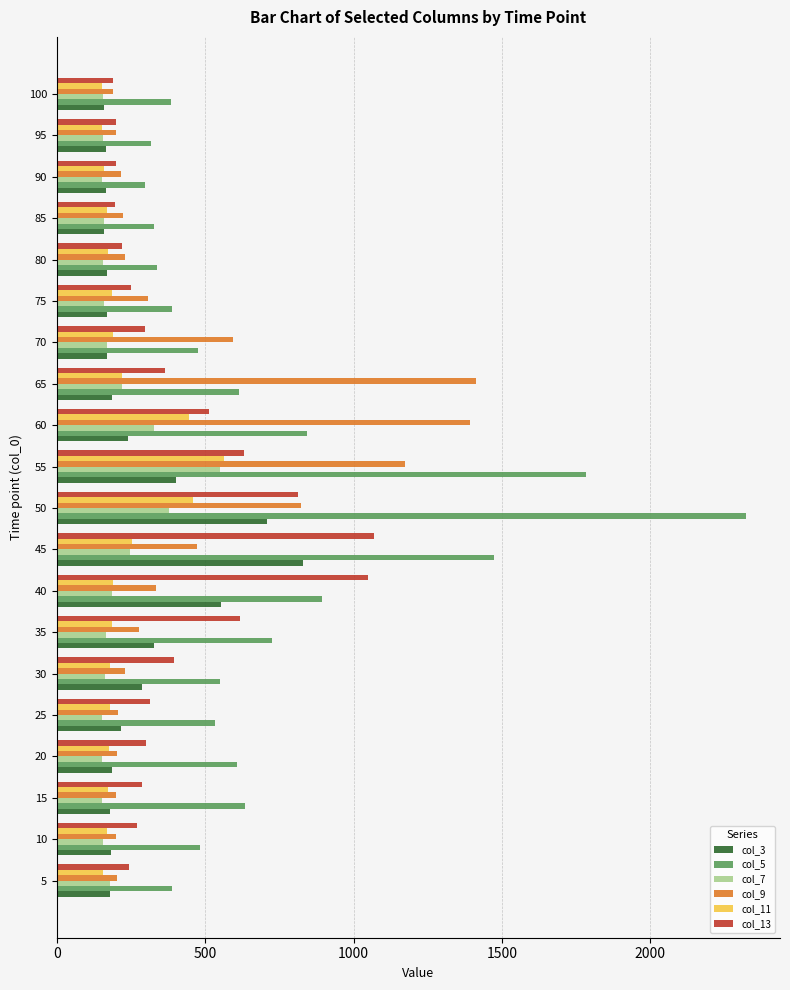

At which category is the sum across all series the highest?

50